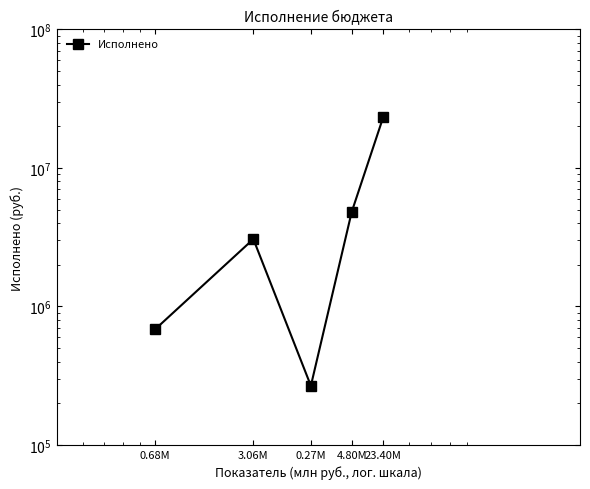

Where is the data nearest to the value 11833926?

4.80M